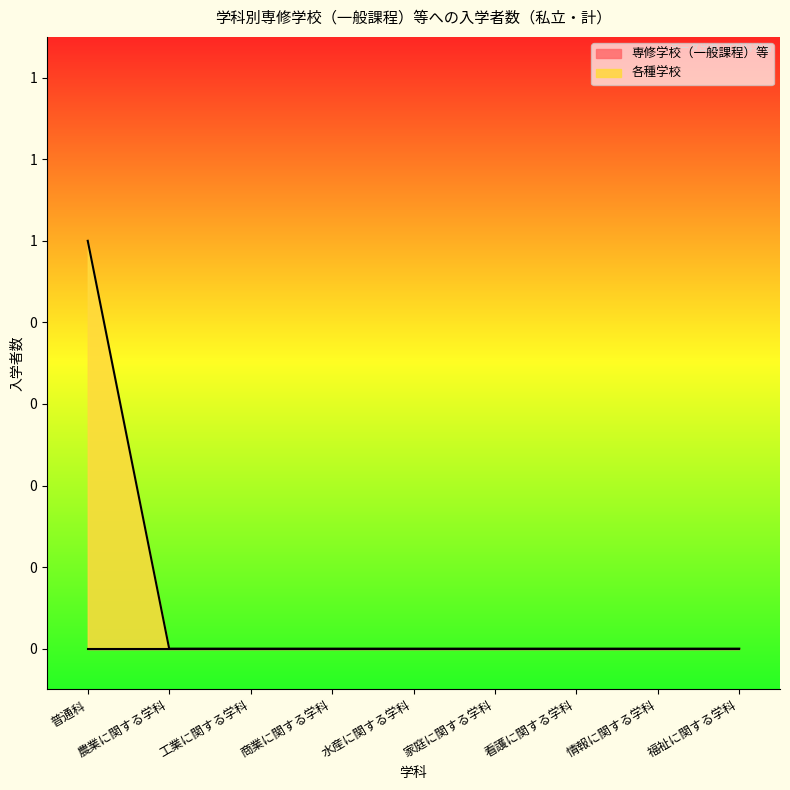

Where is the data nearest to the value 0?

農業に関する学科